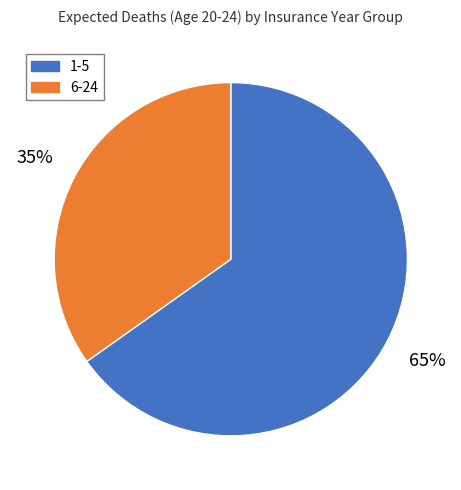

The 1-5 slice represents 76% of the pie. True or false?

False